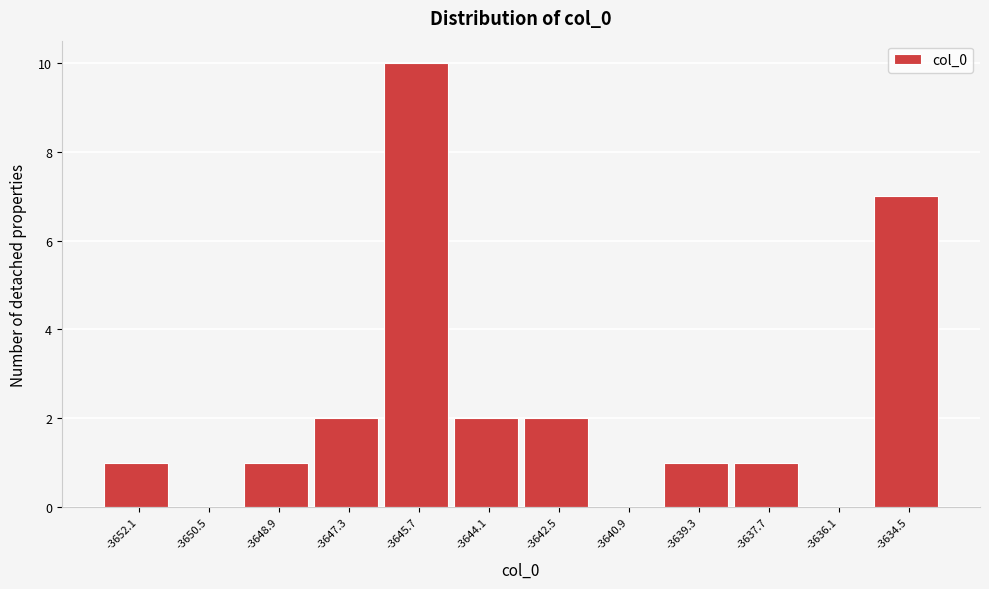

Reading left to right, transcribe all the data shown in this chart.

-3652.1=1	-3650.5=0	-3648.9=1	-3647.3=2	-3645.7=10	-3644.1=2	-3642.5=2	-3640.9=0	-3639.3=1	-3637.7=1	-3636.1=0	-3634.5=7